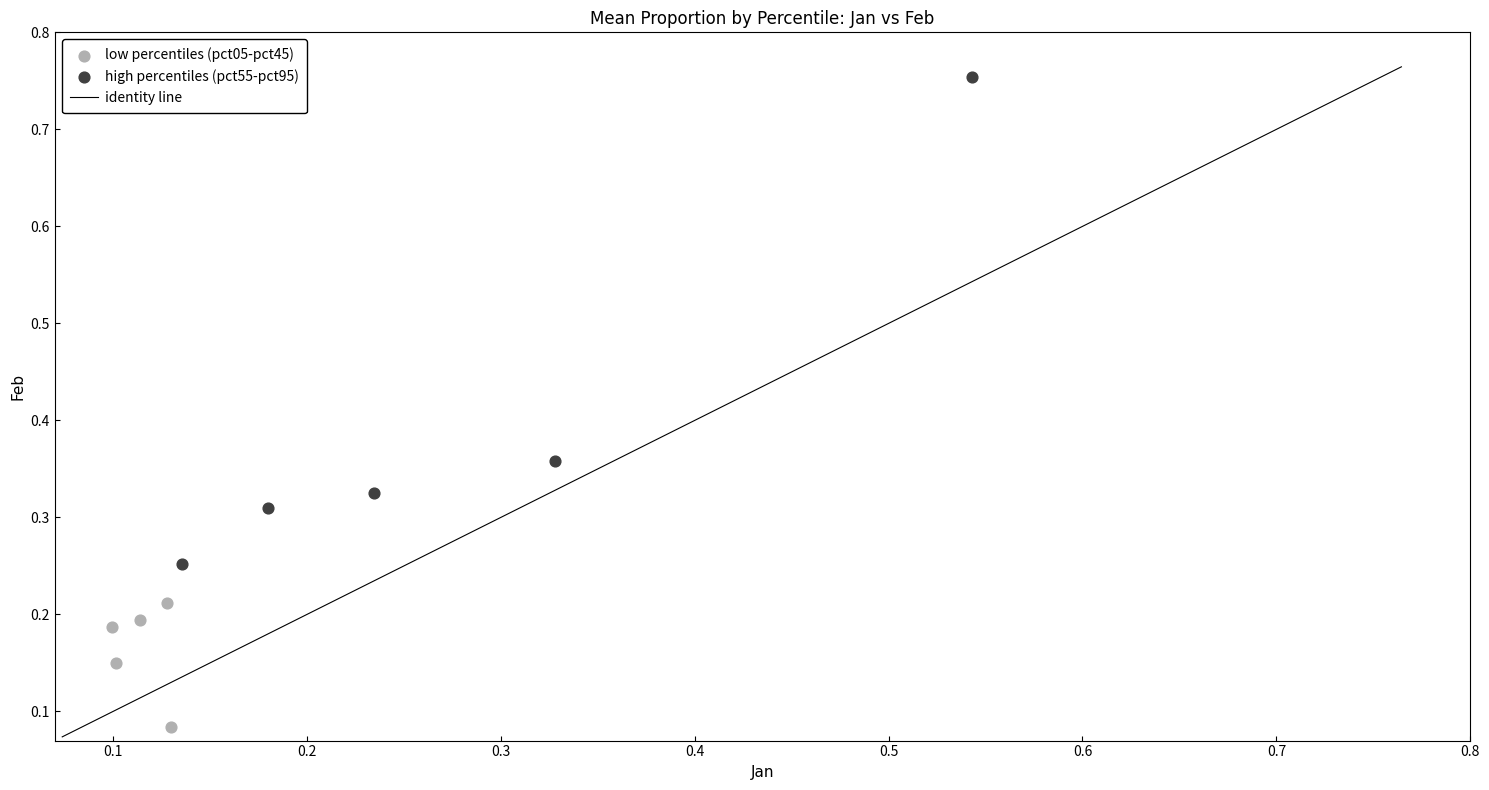

Which series has the largest Y range (max minus min)?

high percentiles (pct55-pct95)